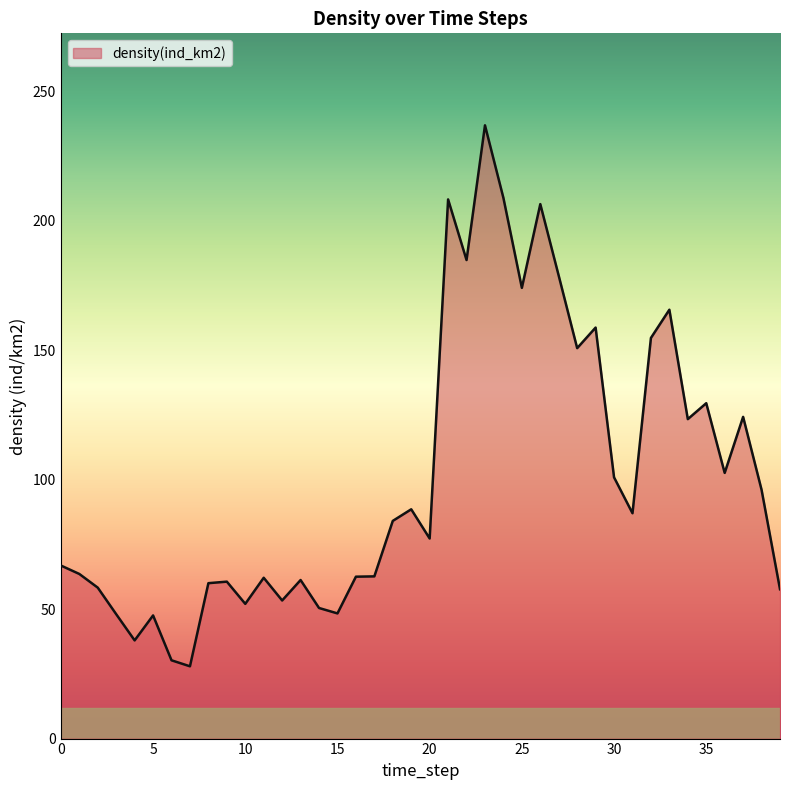

How many lines are shown in the chart?

1